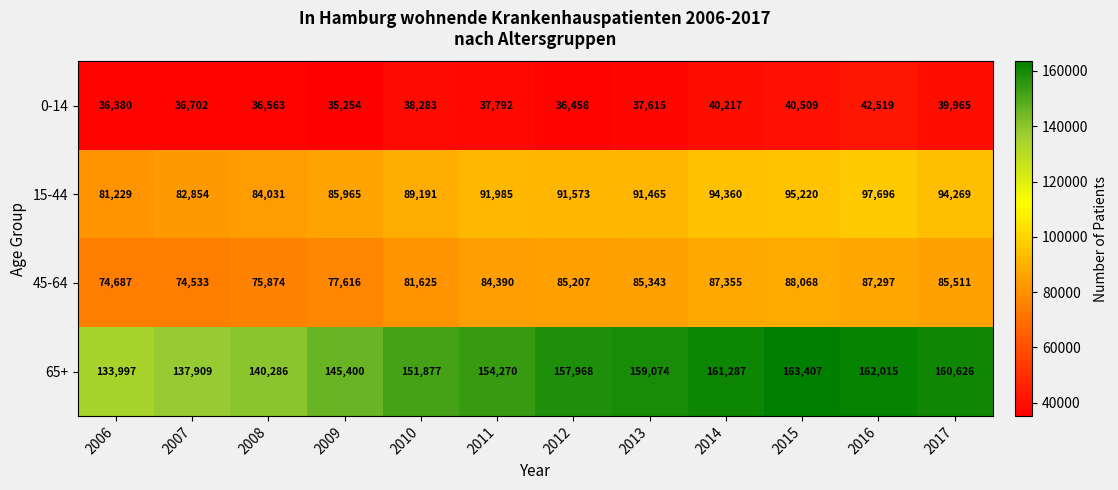

What is the difference between the highest and lowest values at 2010?

113594